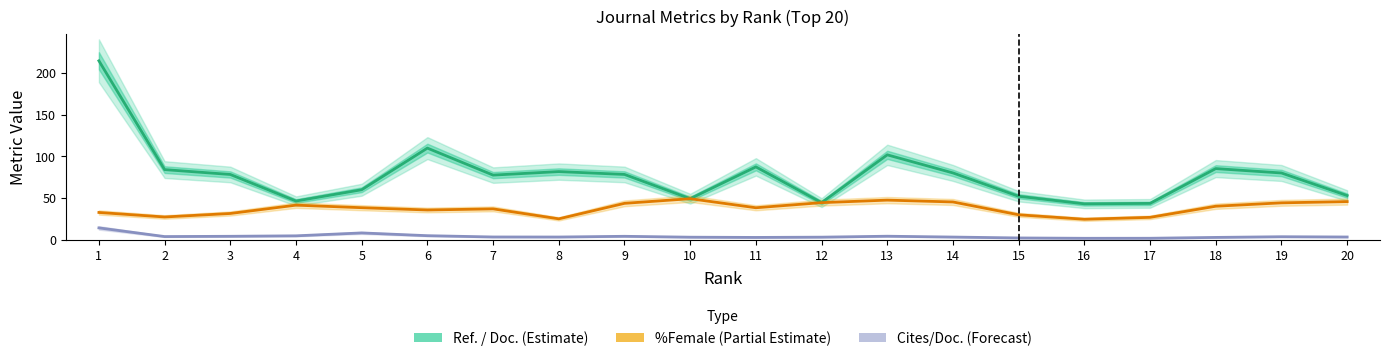

True or false: Ref. / Doc. (Estimate) has a value of 85.5 at 20.

False